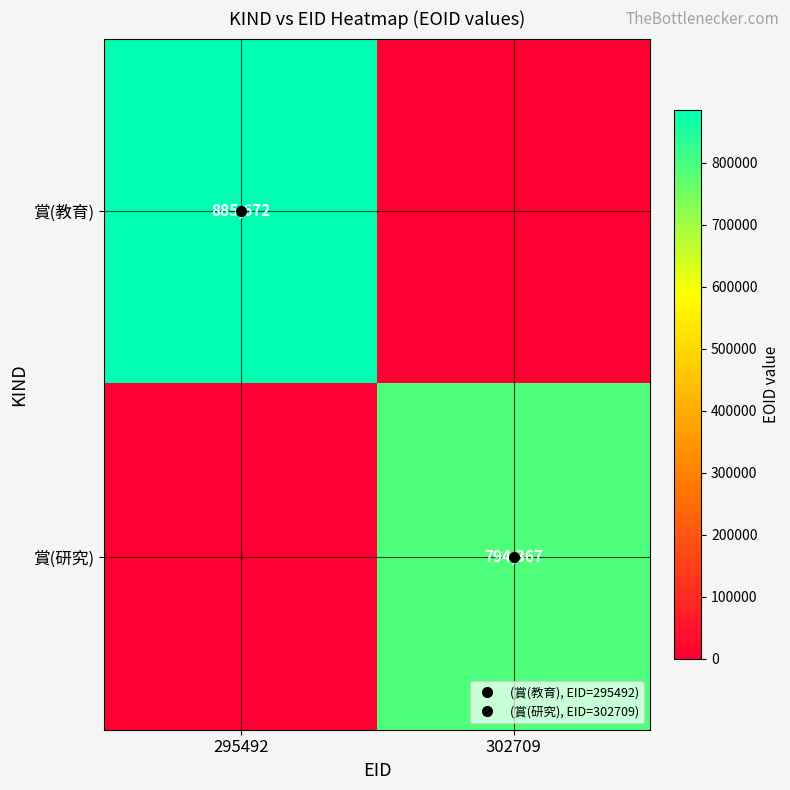

Rank the series by their average value, from highest to lowest.

賞(教育), 賞(研究)